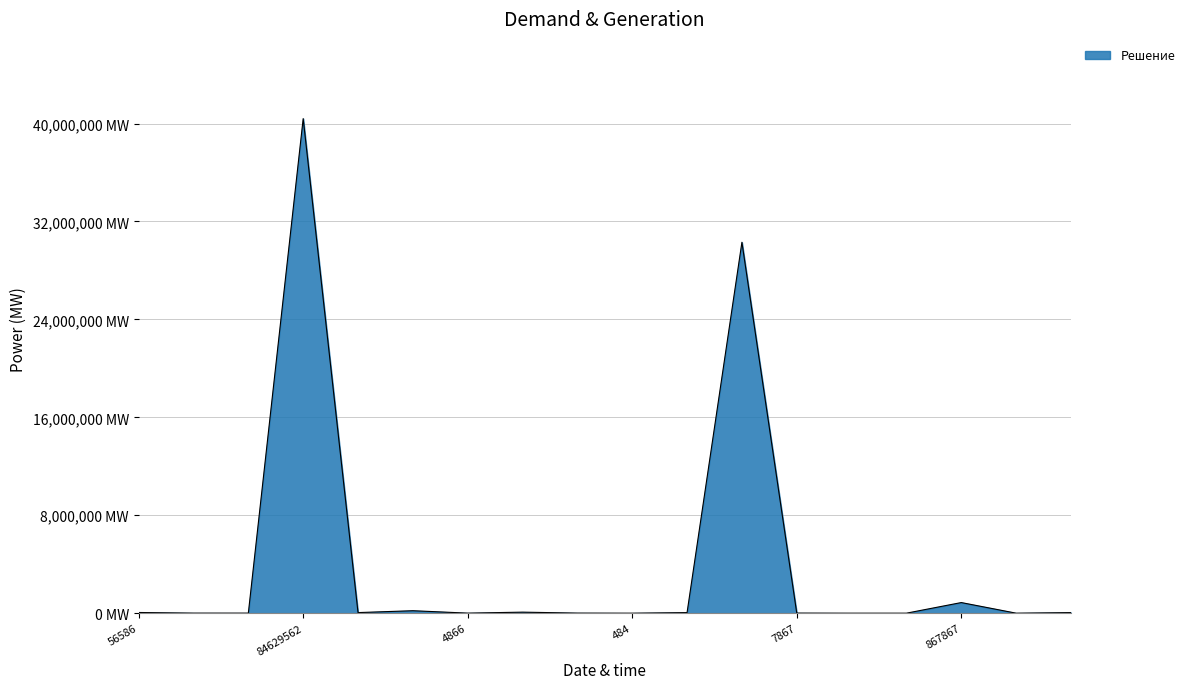

Which category has the highest value across all series?

84629562